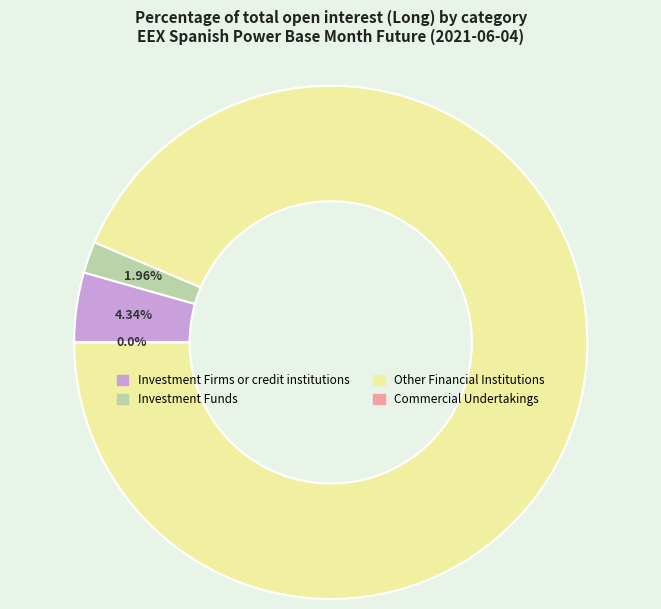

How many segments does this pie chart have?

4